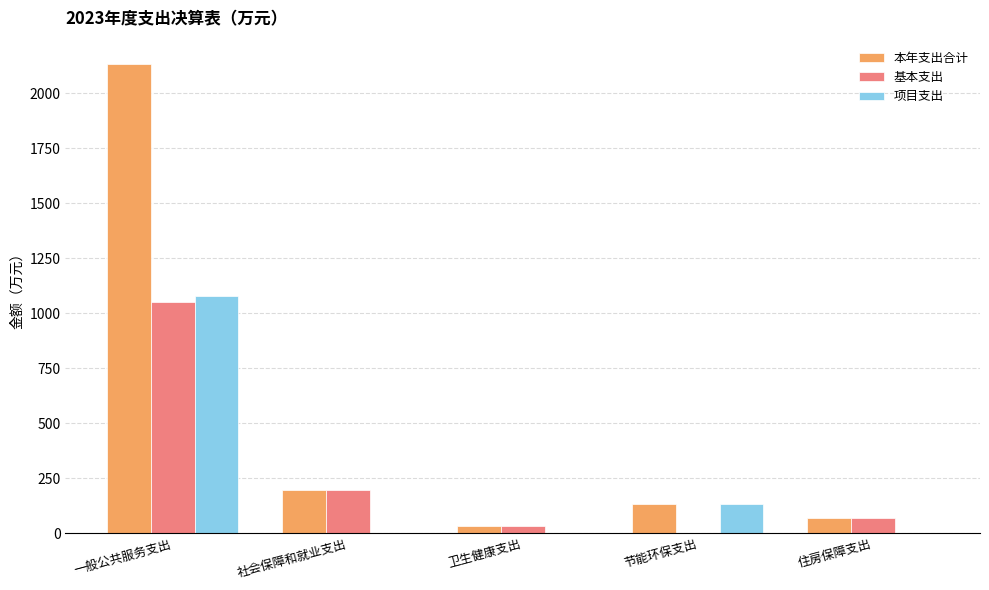

Which series has the largest range (max minus min)?

本年支出合计